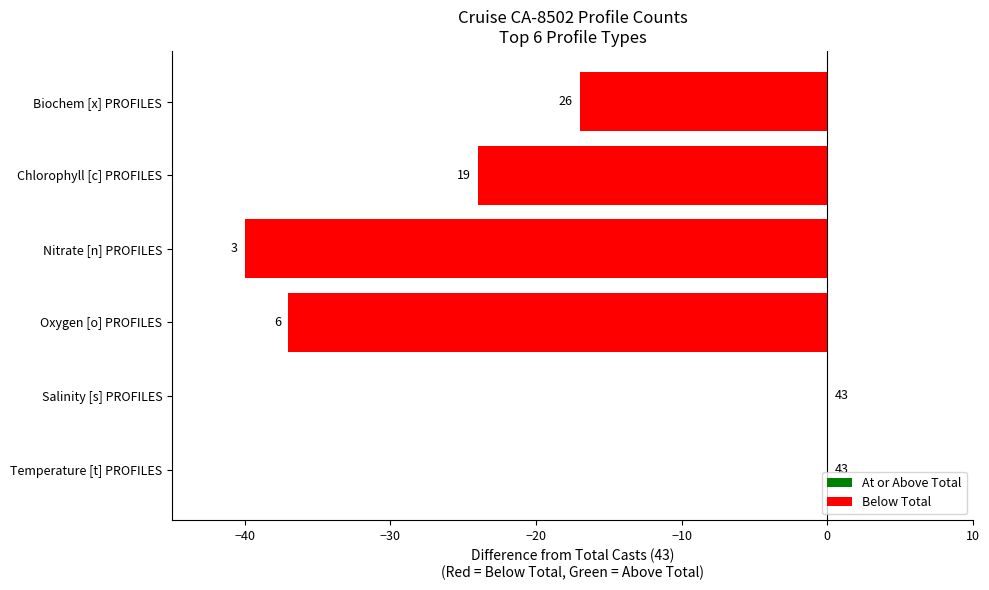

Rank the categories by value from highest to lowest.

Temperature [t] PROFILES, Salinity [s] PROFILES, Biochem [x] PROFILES, Chlorophyll [c] PROFILES, Oxygen [o] PROFILES, Nitrate [n] PROFILES